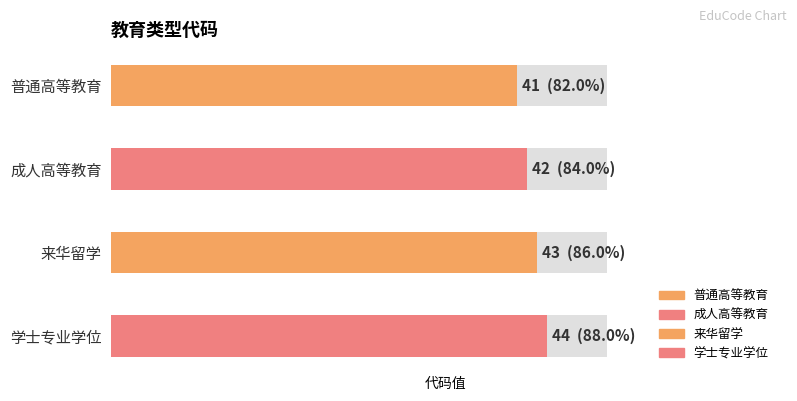

How many distinct data groups are displayed?

1